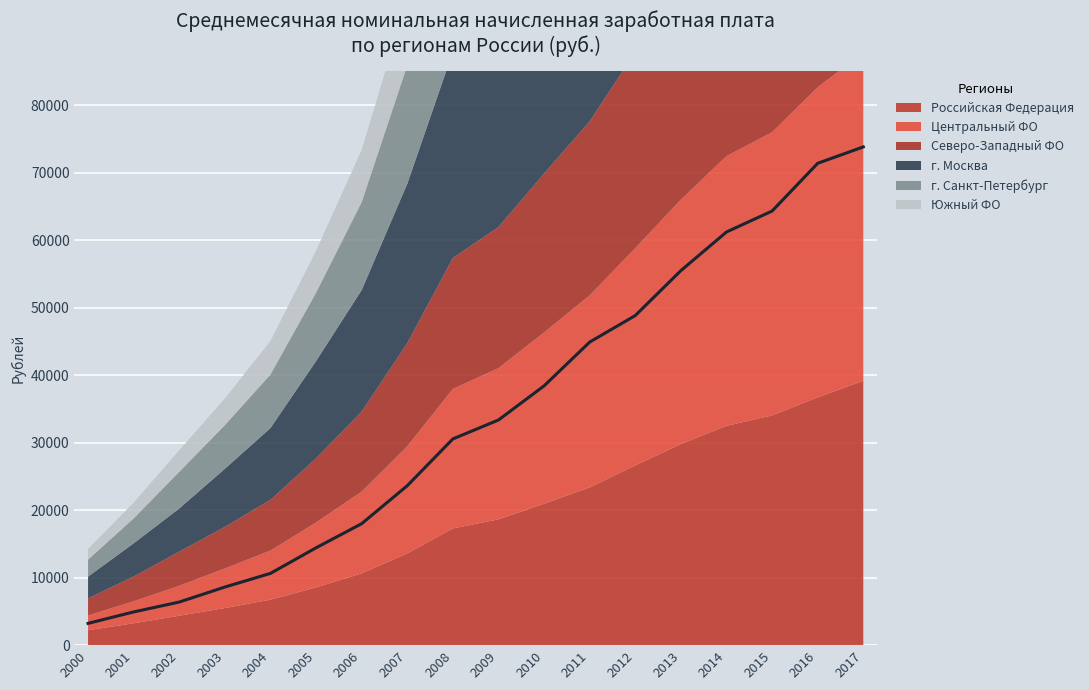

What value does the г. Москва series have at 2017?

73812.0